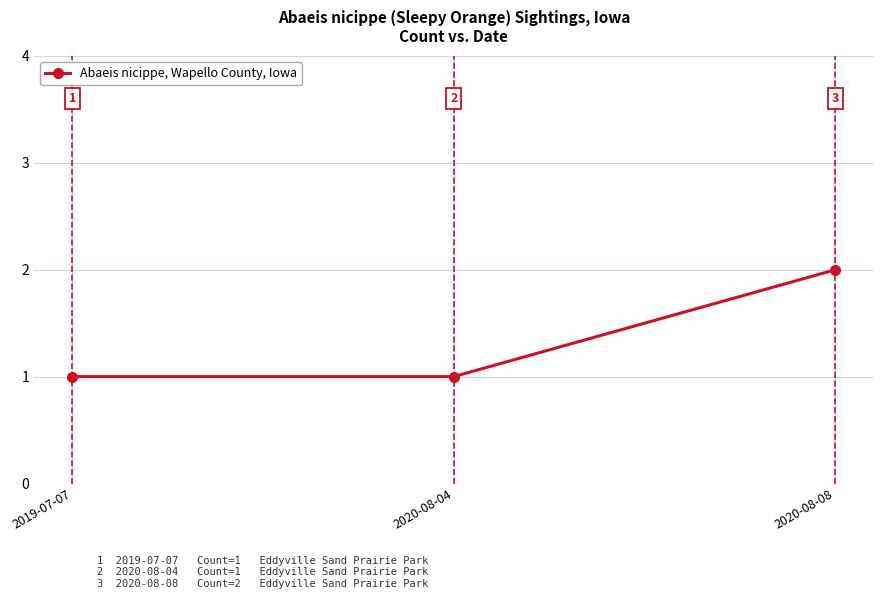

What is the change in value from 2019-07-07 to 2020-08-08?

+1